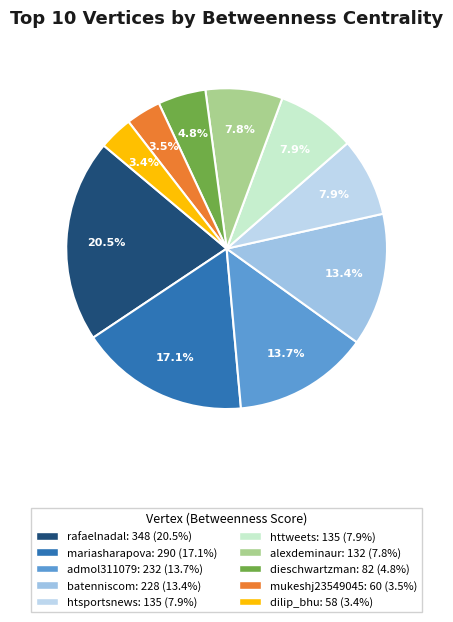

What is the change in value from rafaelnadal to mariasharapova?

-58.0